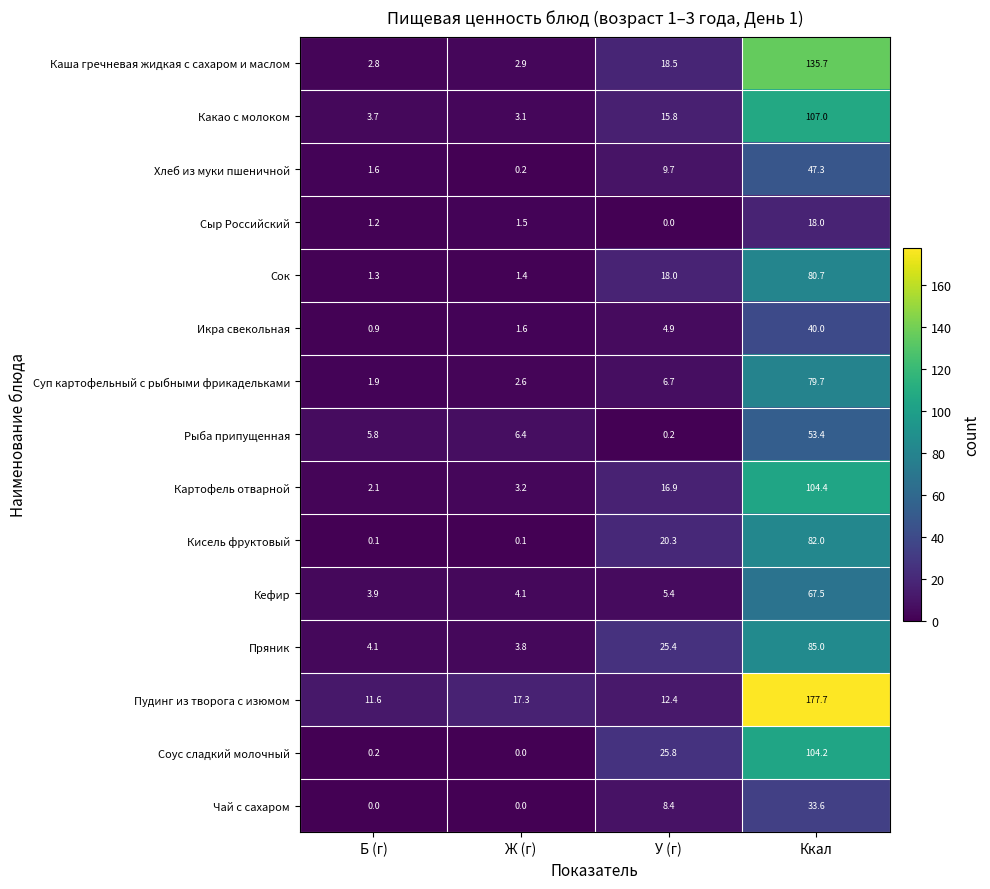

True or false: Картофель отварной has a value of 3.2 at Ж (г).

True